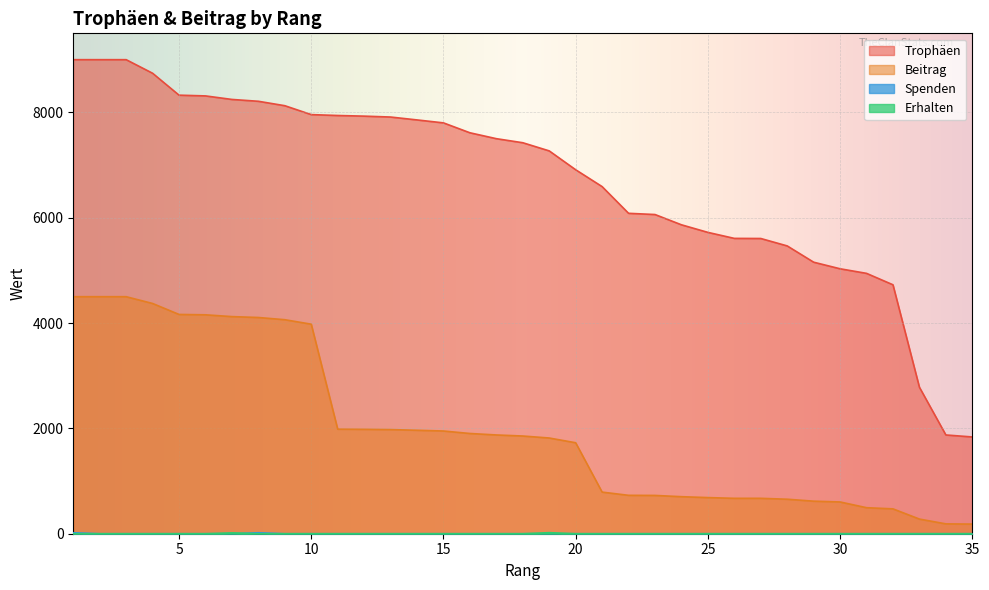

Where do Erhalten and Spenden first cross each other?

7 and 8